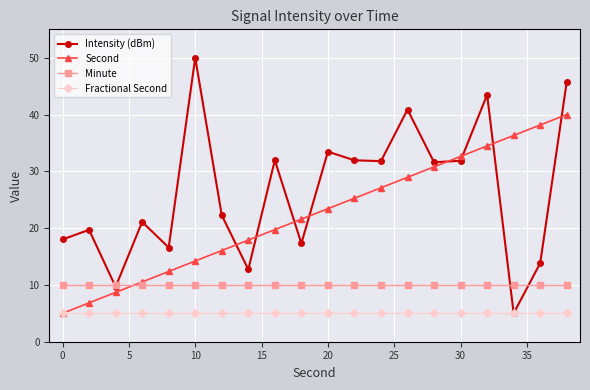

What is the value of the Fractional Second point at the 18th from the left?

5.0